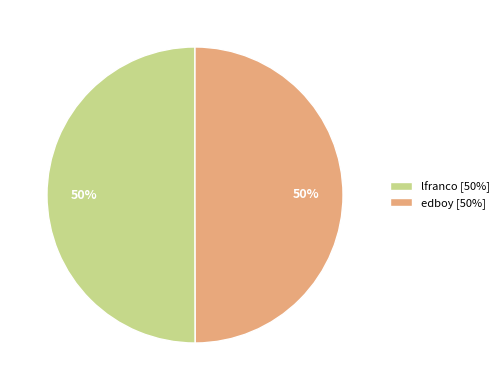

To the nearest percent, what is the combined percentage of edboy and lfranco?

100%